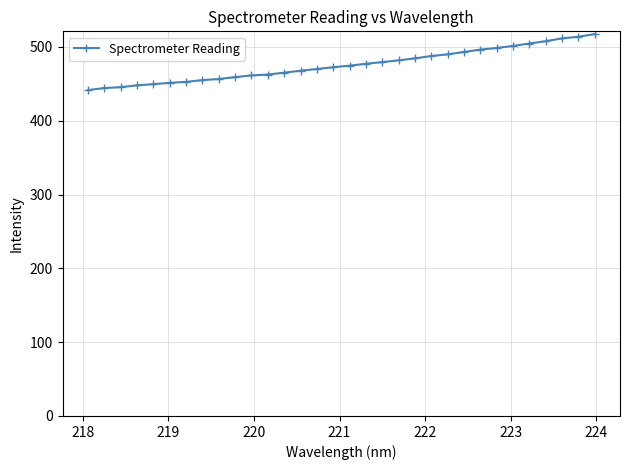

What is the value of the 9th point from the left?

456.4